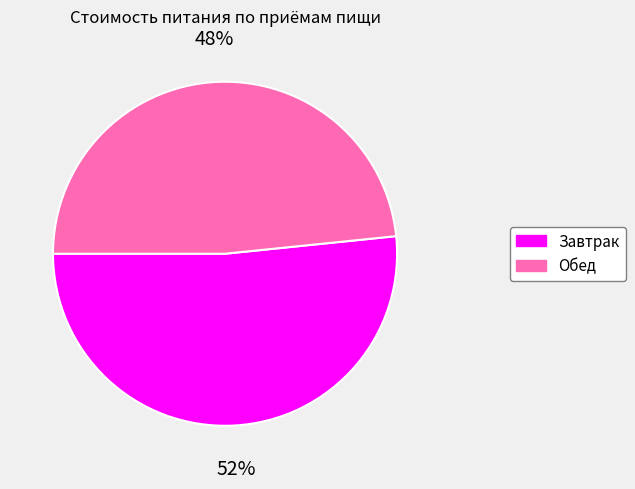

Do Обед and Завтрак together represent more than half of the pie?

Yes